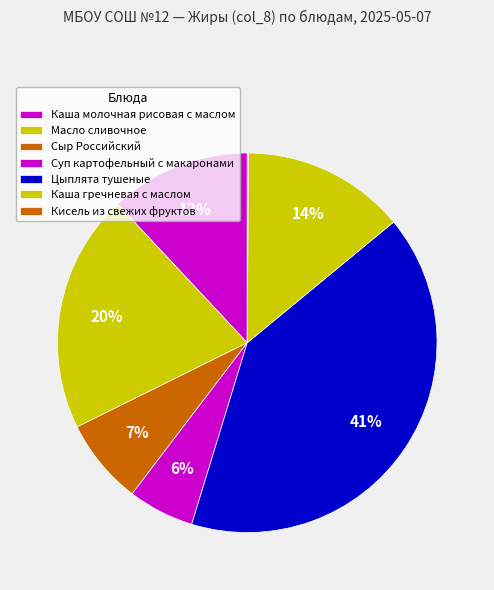

To the nearest percent, what is the combined percentage of Каша гречневая с маслом and Суп картофельный с макаронами?

20%